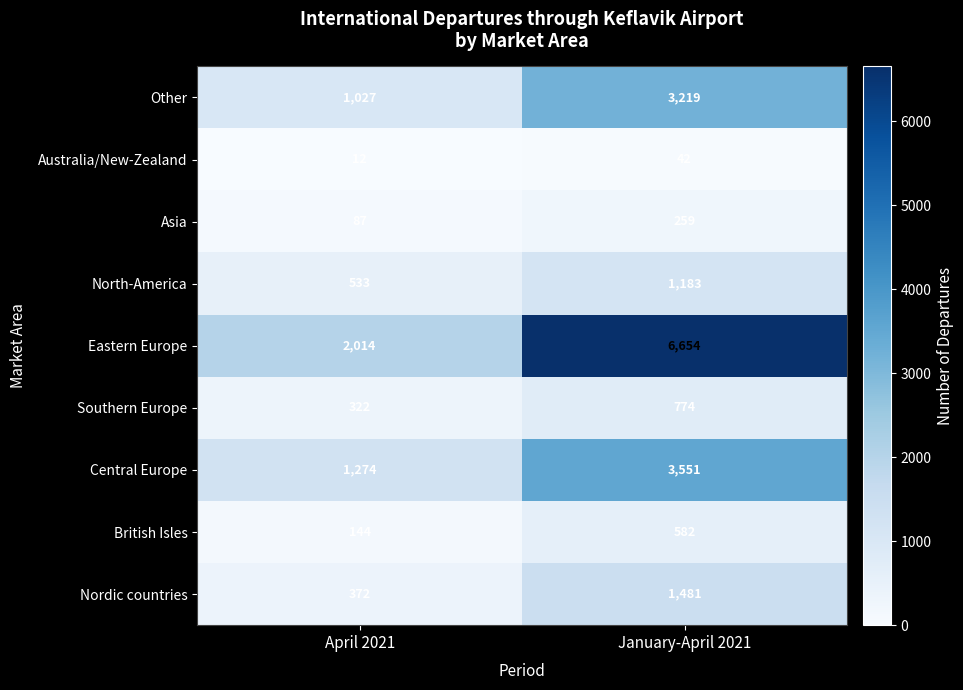

True or false: Other has a value of 3219 at January-April 2021.

True